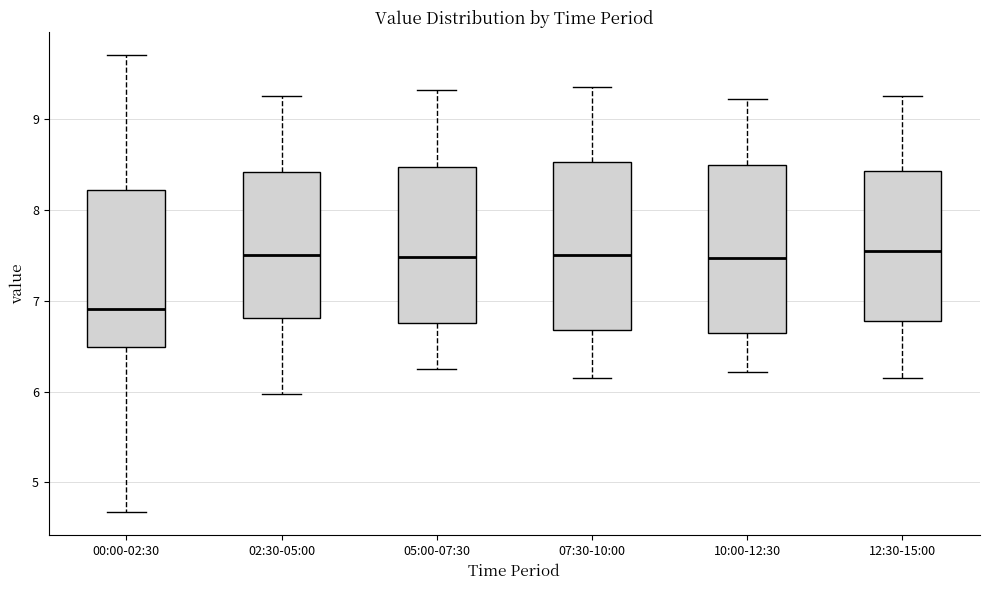

Reading left to right, transcribe this box plot: for each box, give where its median line is, the range the box spans, and where its two whiskers end, as read against the y-axis. The values are not printed on the chart, so give them approximately, as read against the axis.

00:00-02:30: median 6.9, box 6.5 to 8.2, whiskers 4.7 to 9.7
02:30-05:00: median 7.5, box 6.8 to 8.4, whiskers 6.0 to 9.3
05:00-07:30: median 7.5, box 6.8 to 8.5, whiskers 6.3 to 9.3
07:30-10:00: median 7.5, box 6.7 to 8.5, whiskers 6.2 to 9.4
10:00-12:30: median 7.5, box 6.6 to 8.5, whiskers 6.2 to 9.2
12:30-15:00: median 7.6, box 6.8 to 8.4, whiskers 6.2 to 9.3